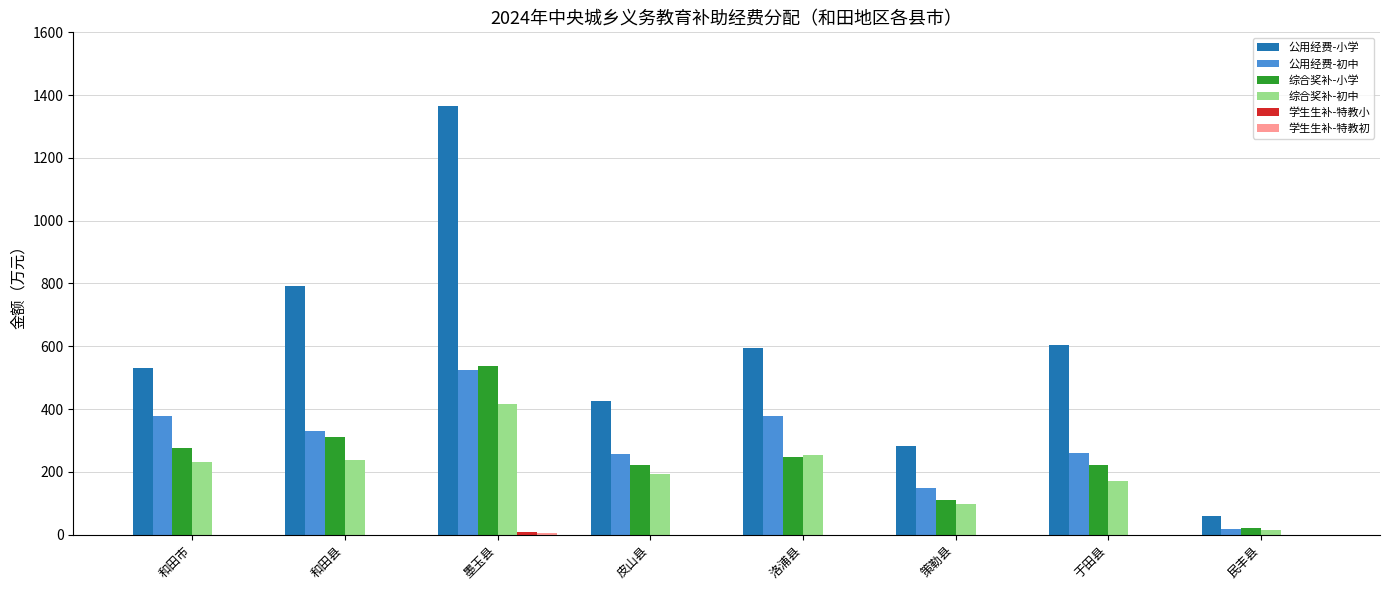

Read the 综合奖补-小学 value at 策勒县.

110.7